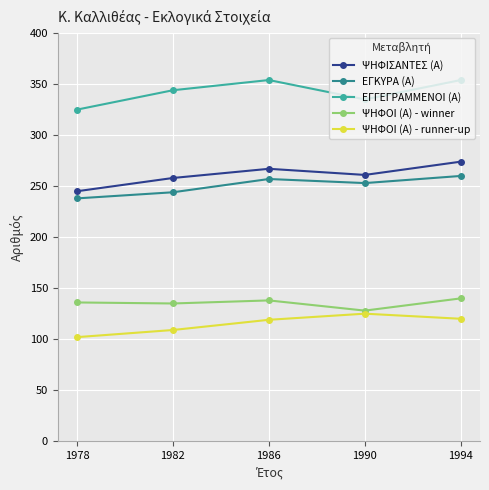

What is the difference between the ΕΓΚΥΡΑ (Α) values at 1994 and 1986?

3